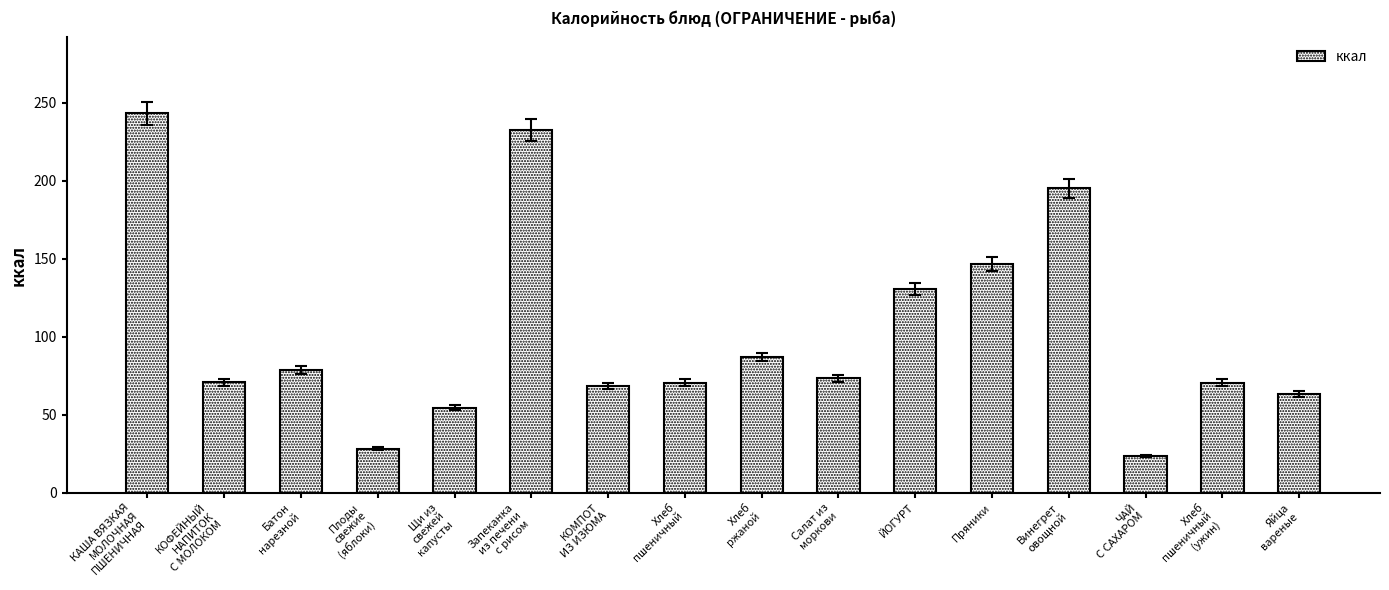

What is the difference between the maximum and minimum values?

219.6